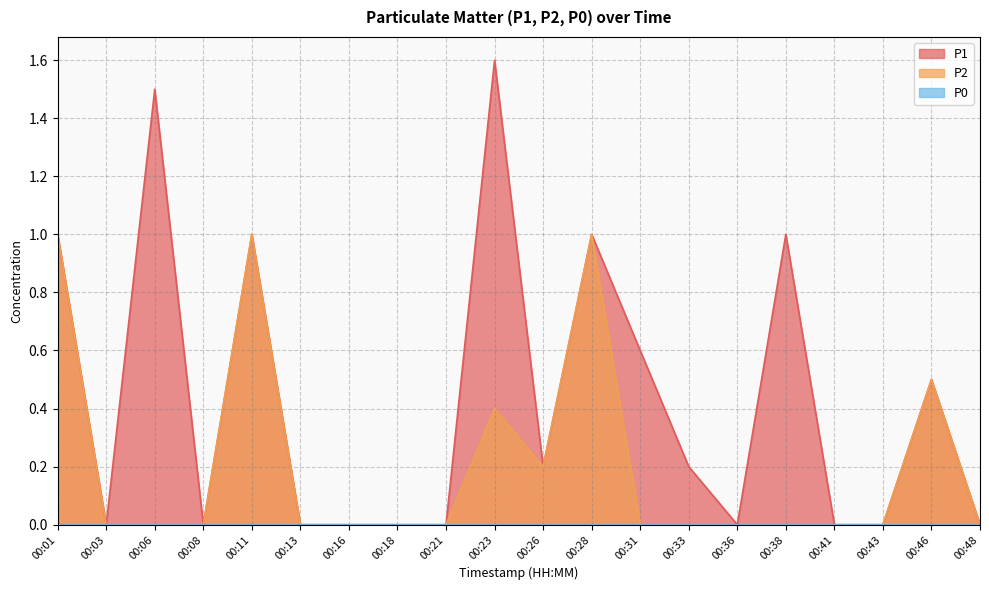

In P1, how many points are lower than both neighbors (excluding endpoints)?

4